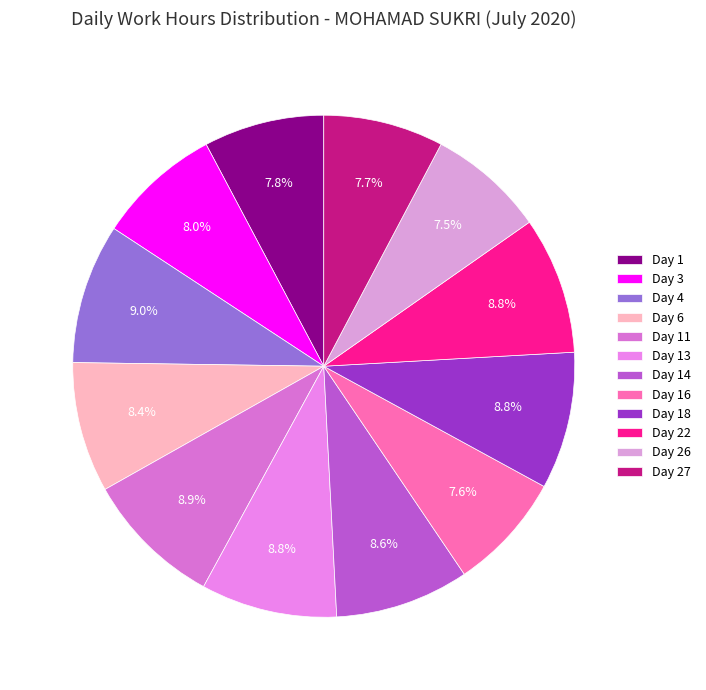

To the nearest percent, what portion does Day 16 represent?

8%